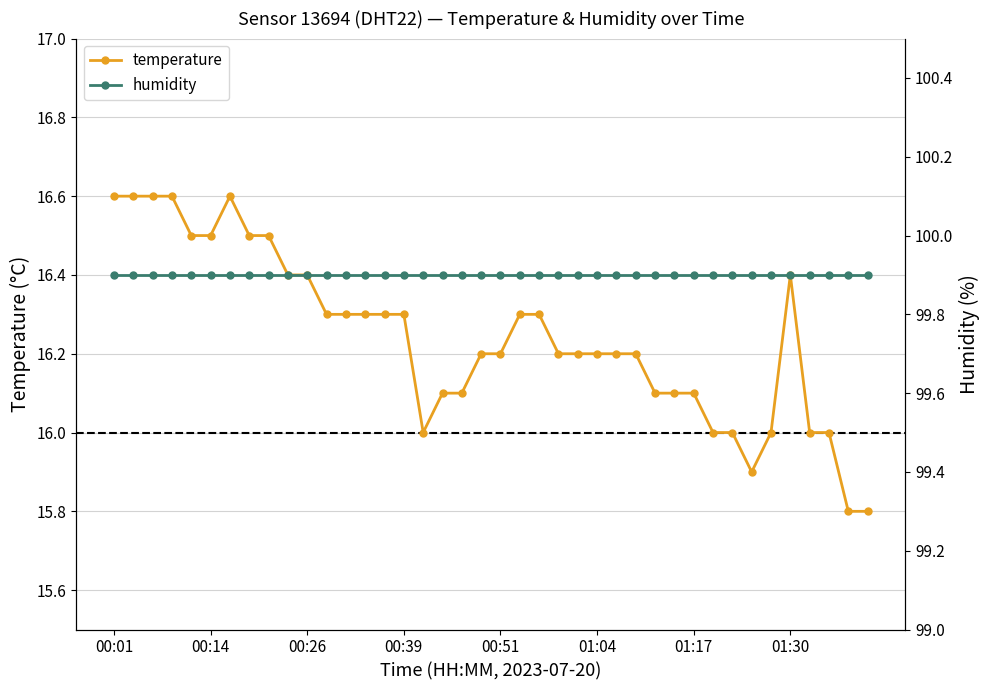

The value of humidity at 18 is 26.2. True or false?

False